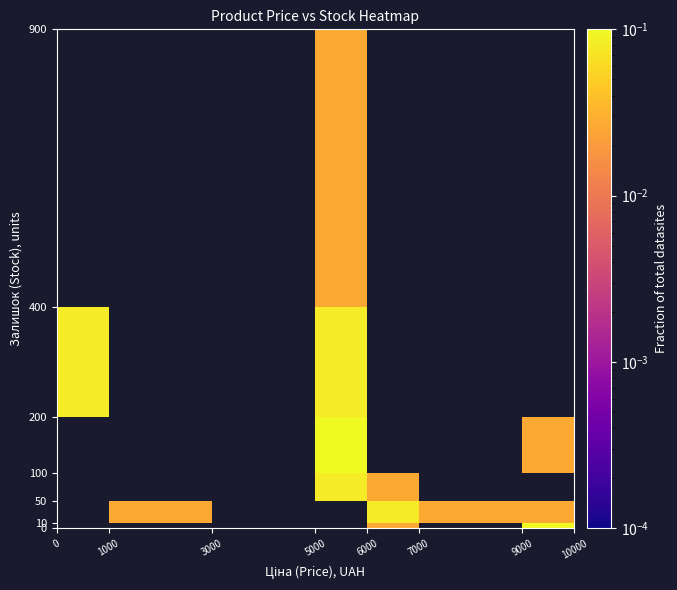

Count the number of categories in the chart.

7